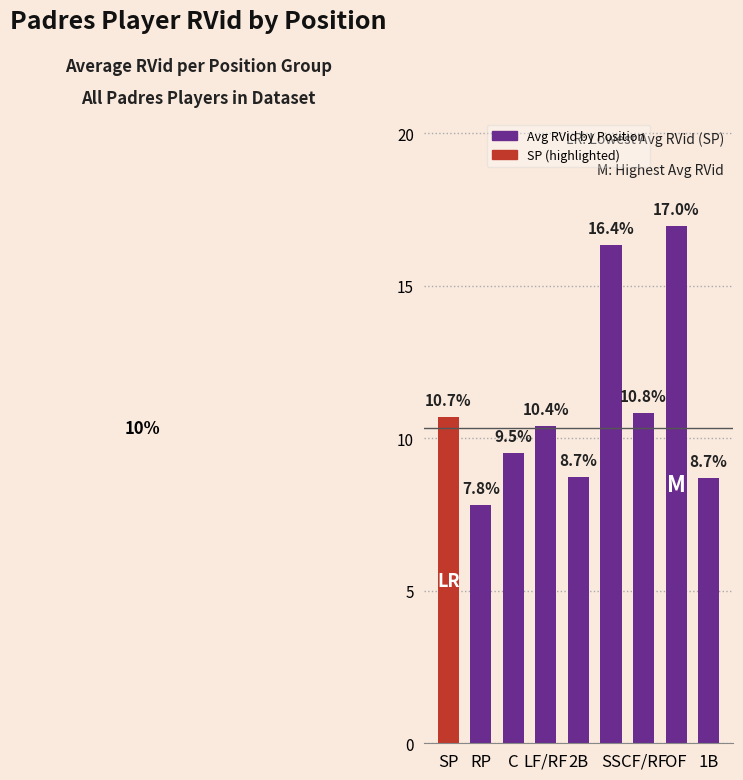

Reading left to right, extract all data points from this chart.

10.7	7.8	9.5	10.4	8.7	16.4	10.8	17.0	8.7